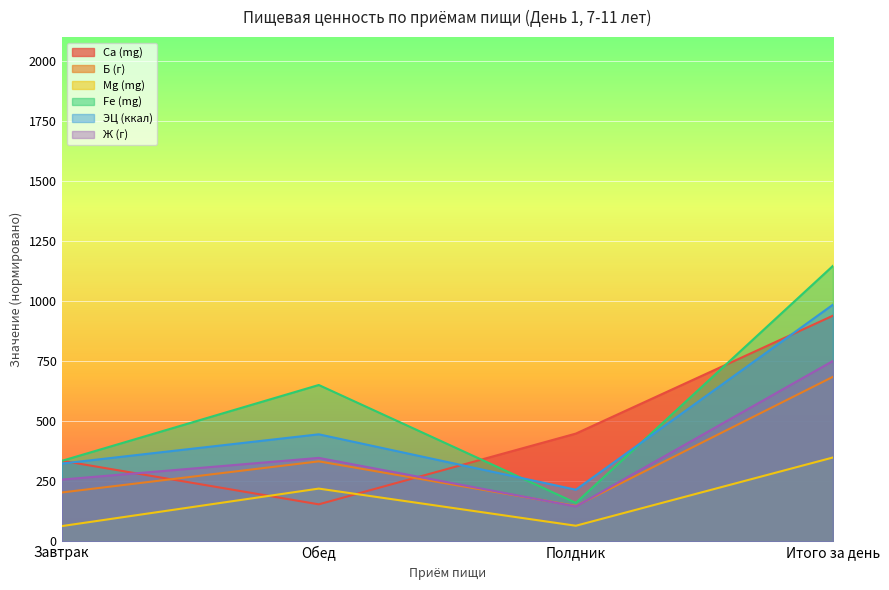

At which category is the sum across all series the highest?

Итого за день